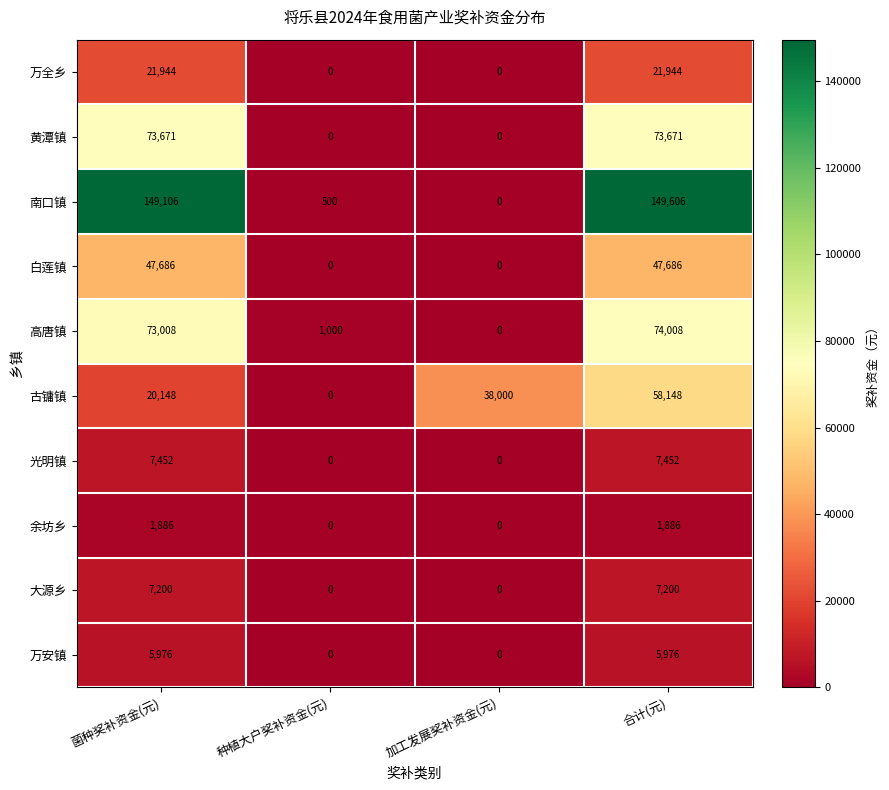

The 黄潭镇 series shows 0 at 种植大户奖补资金(元). True or false?

True